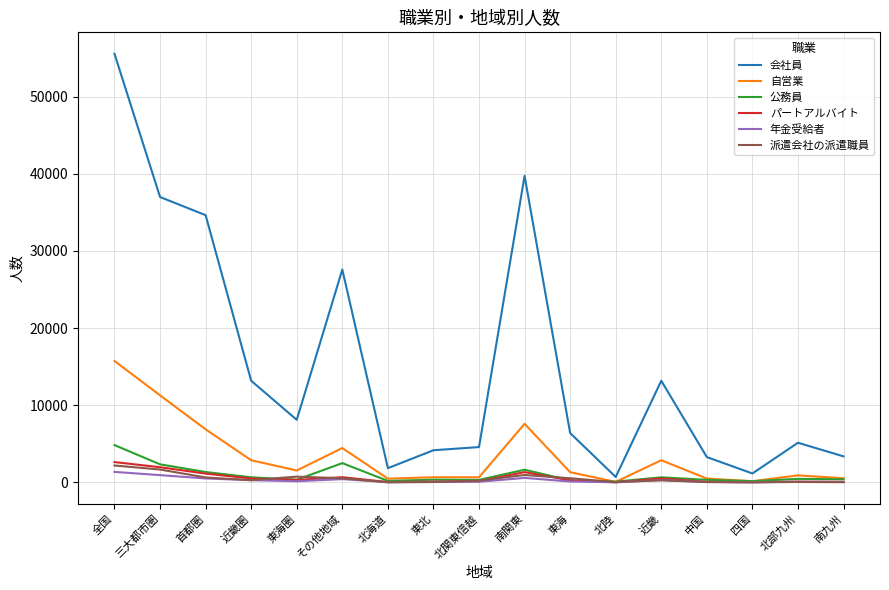

Is it true that 会社員 equals 10555 at 東海?

False